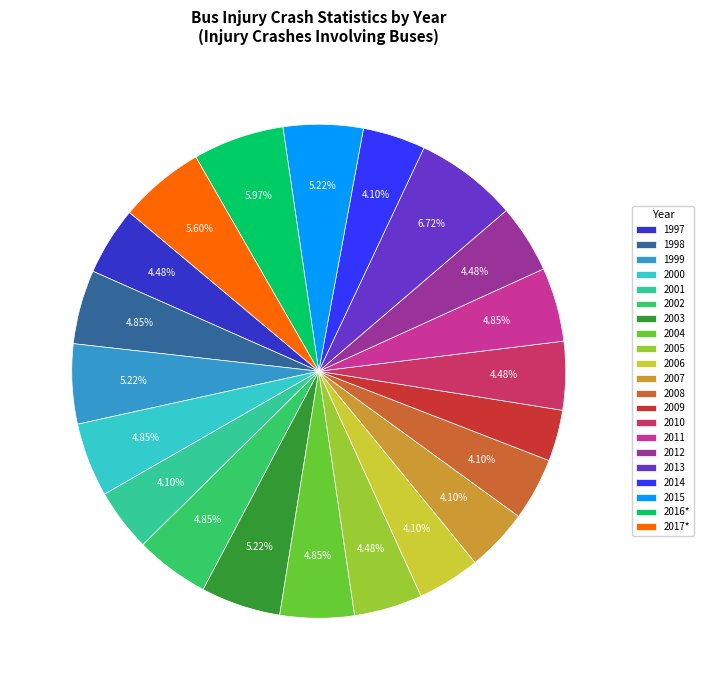

Count the number of slices in the pie.

21